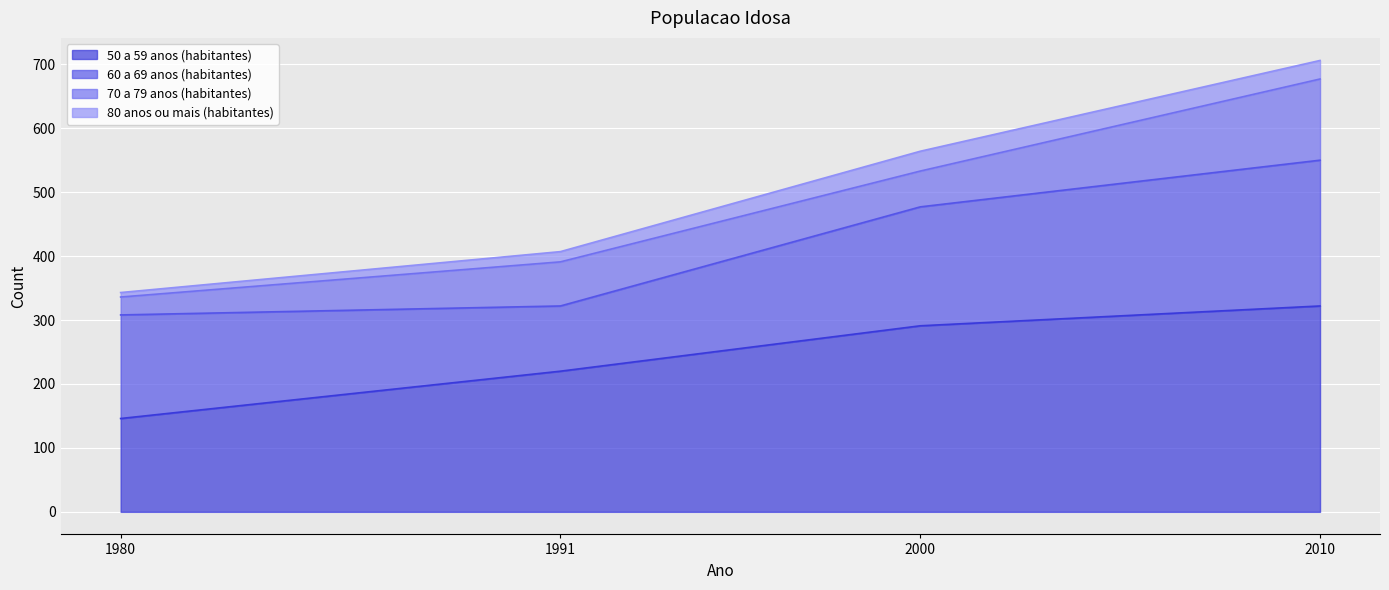

Between 2000 and 1991, which is larger?

2000